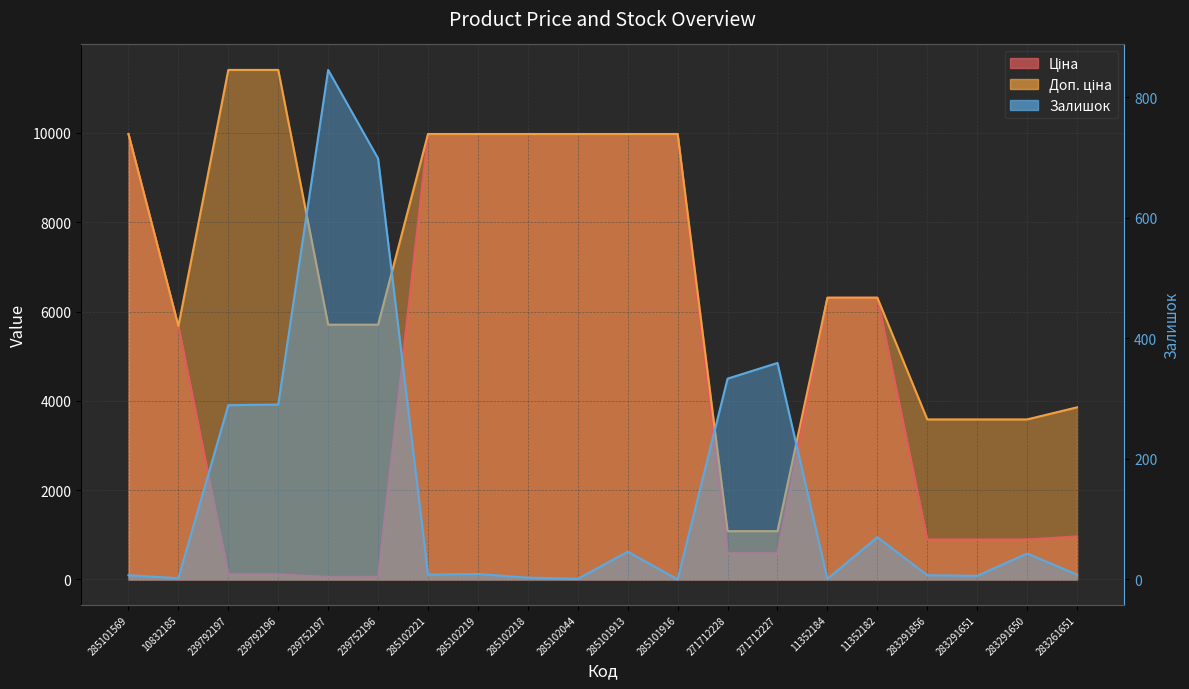

Which has a higher value, 271712228 or 285101913?

285101913